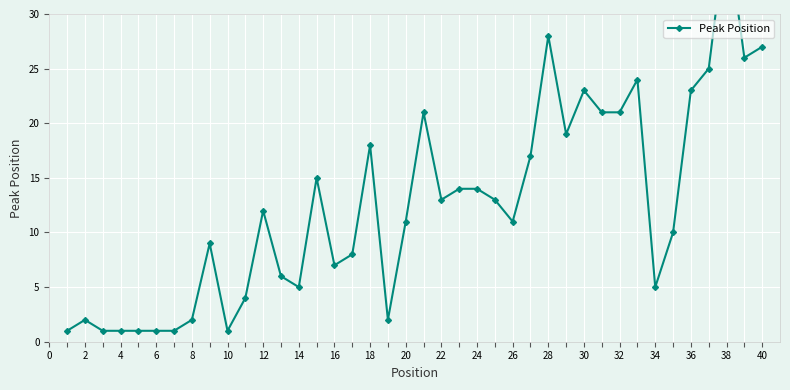

Count the number of data series in this chart.

1